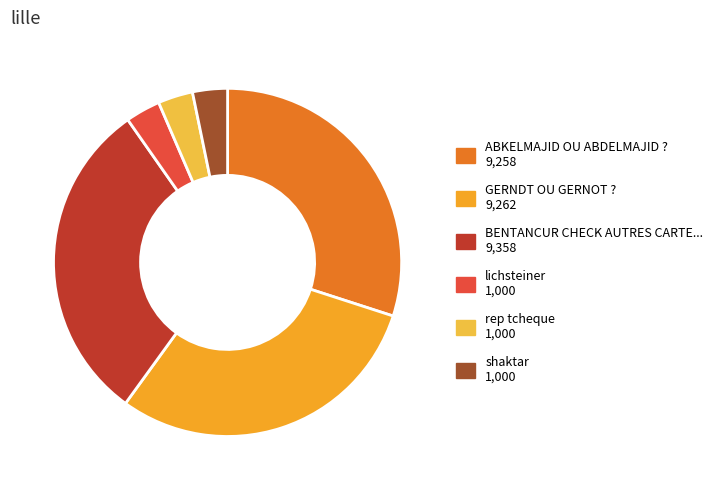

How many slices are in this pie chart?

6